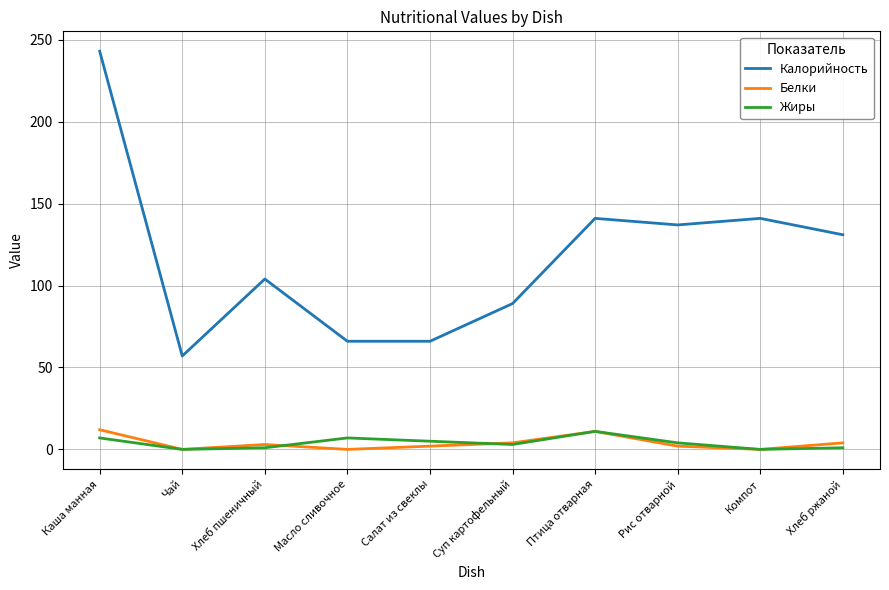

True or false: Белки and Калорийность intersect in this chart.

False